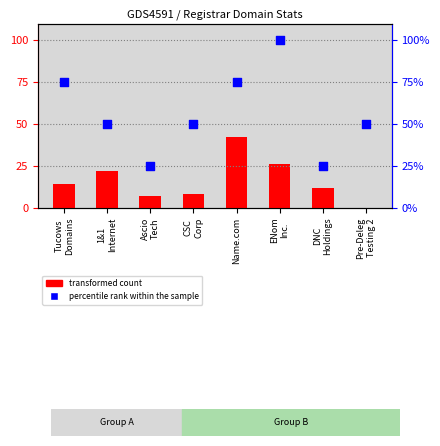

What are all the series names shown in the legend?

transformed count, percentile rank within the sample